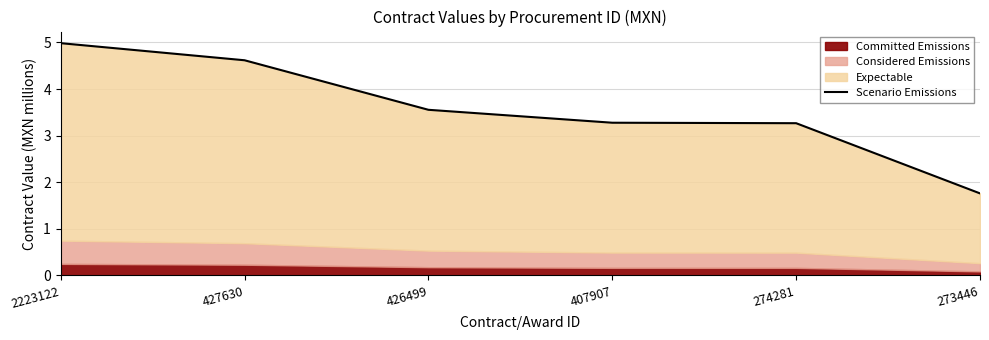

Is it true that the value at 426499 is 1.2?

False